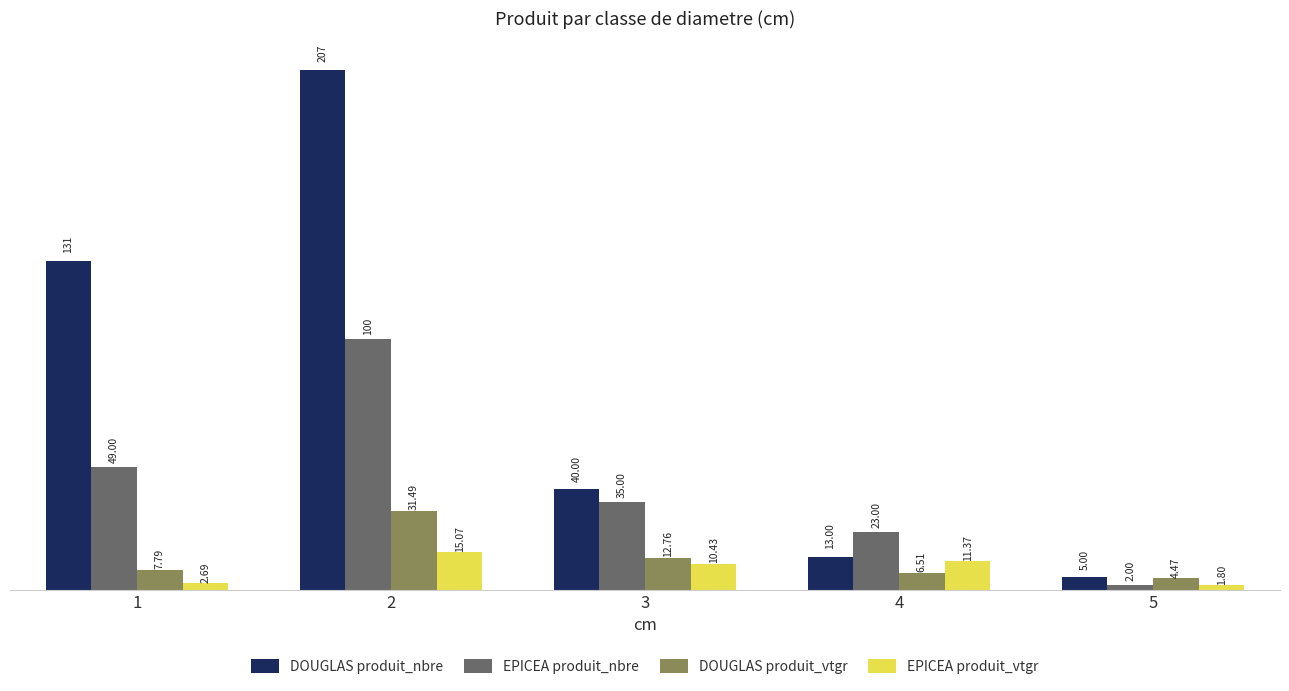

At how many categories does at least one series exceed 34?

3